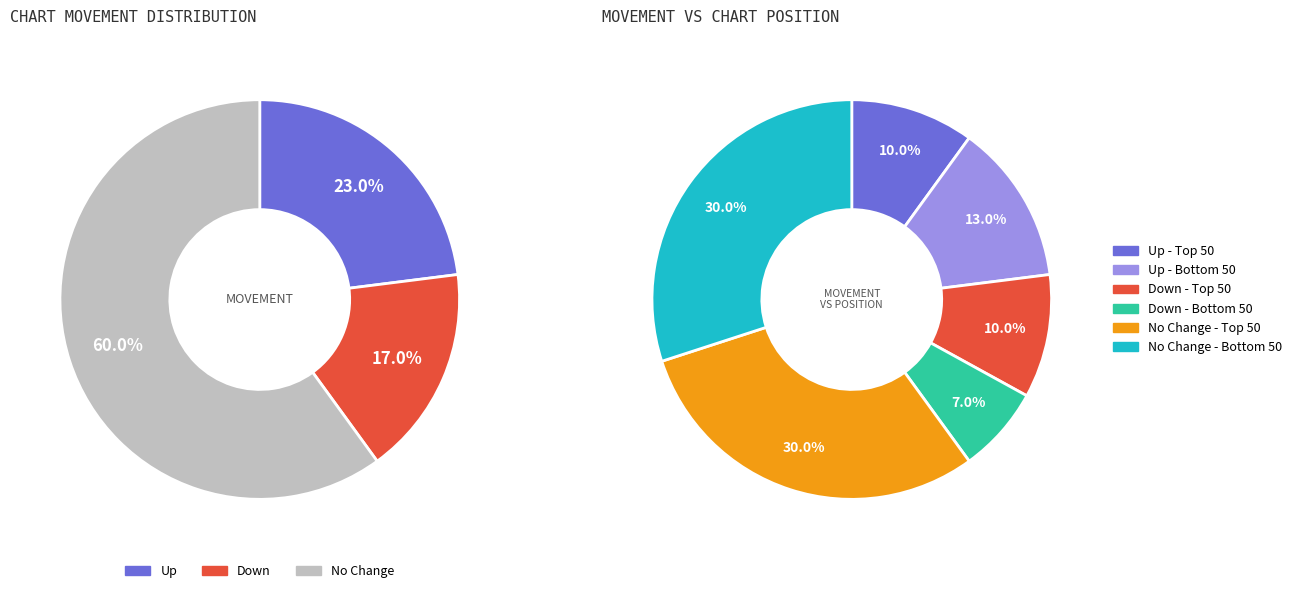

Which category has the smallest portion of the pie?

down